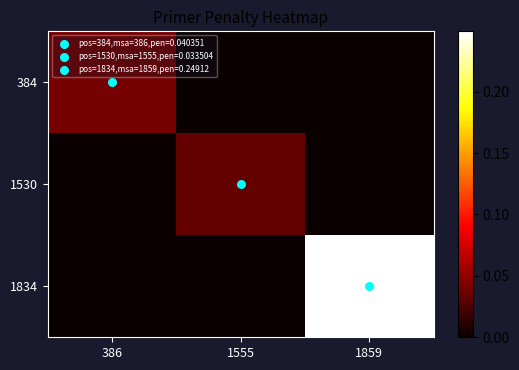

Reading right to left, extract all data points from this chart.

384: 1859=0.0	1555=0.0	386=0.0
1530: 1859=0.0	1555=0.0	386=0.0
1834: 1859=0.2	1555=0.0	386=0.0